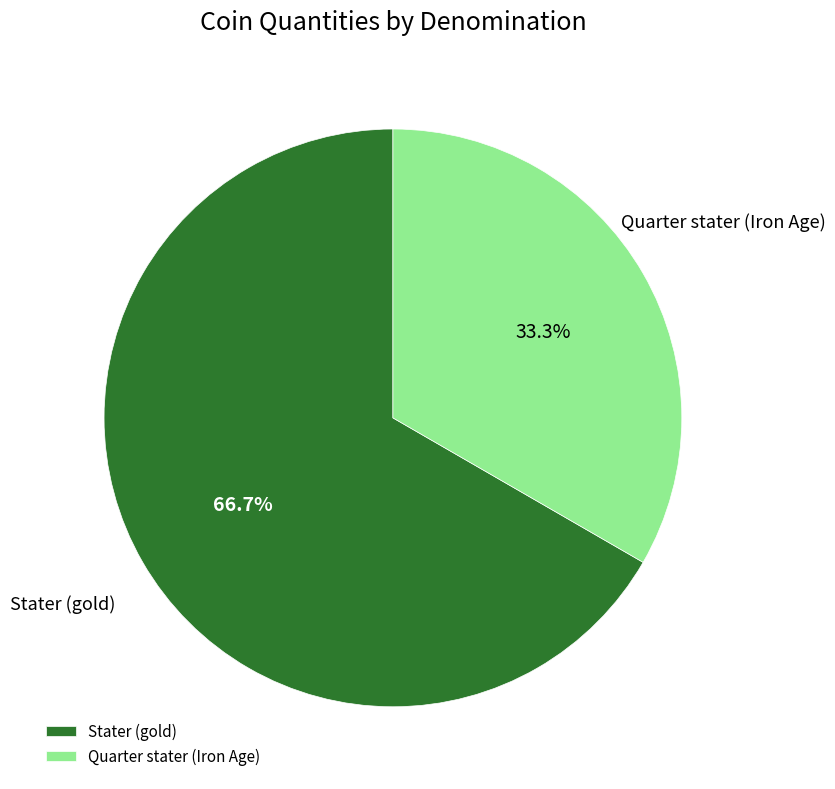

The Stater (gold) slice represents 77% of the pie. True or false?

False